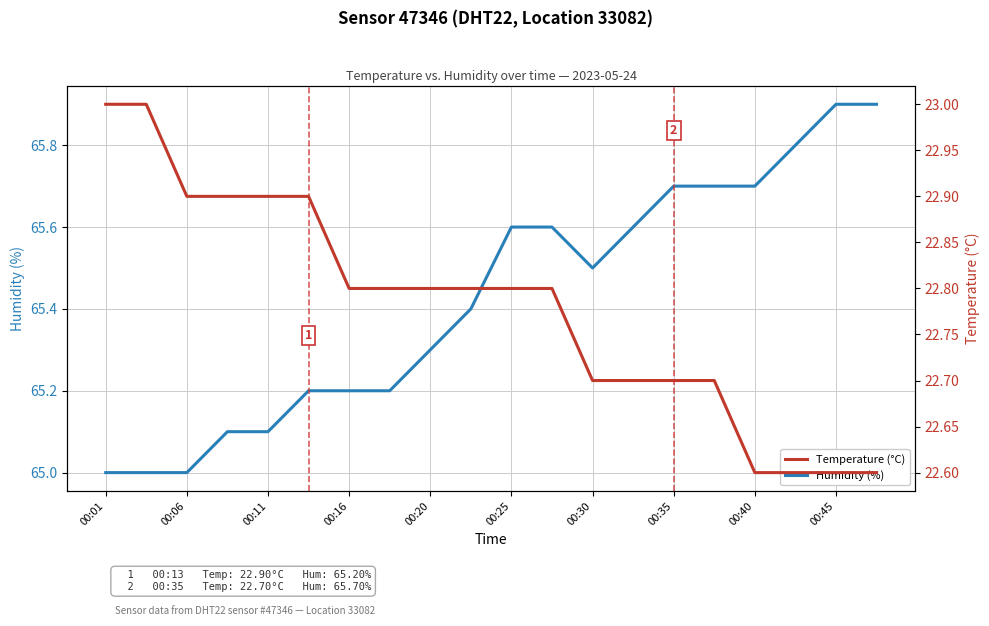

What is the maximum value for Humidity (%)?

65.9